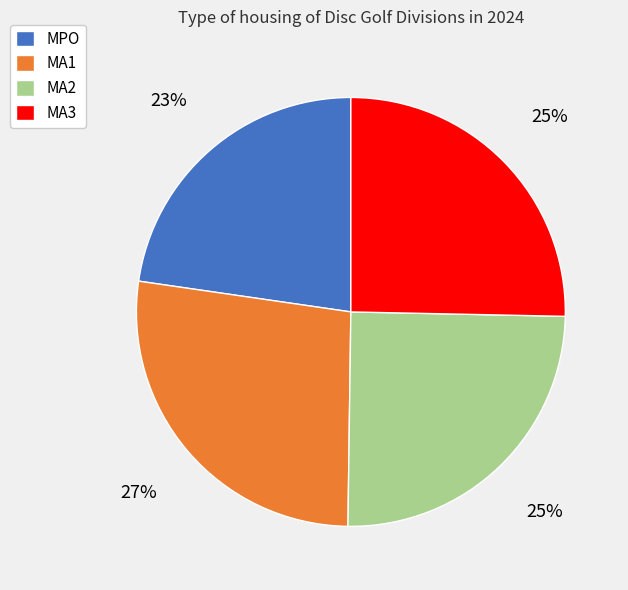

To the nearest percent, what percentage of the pie is MA1?

27%